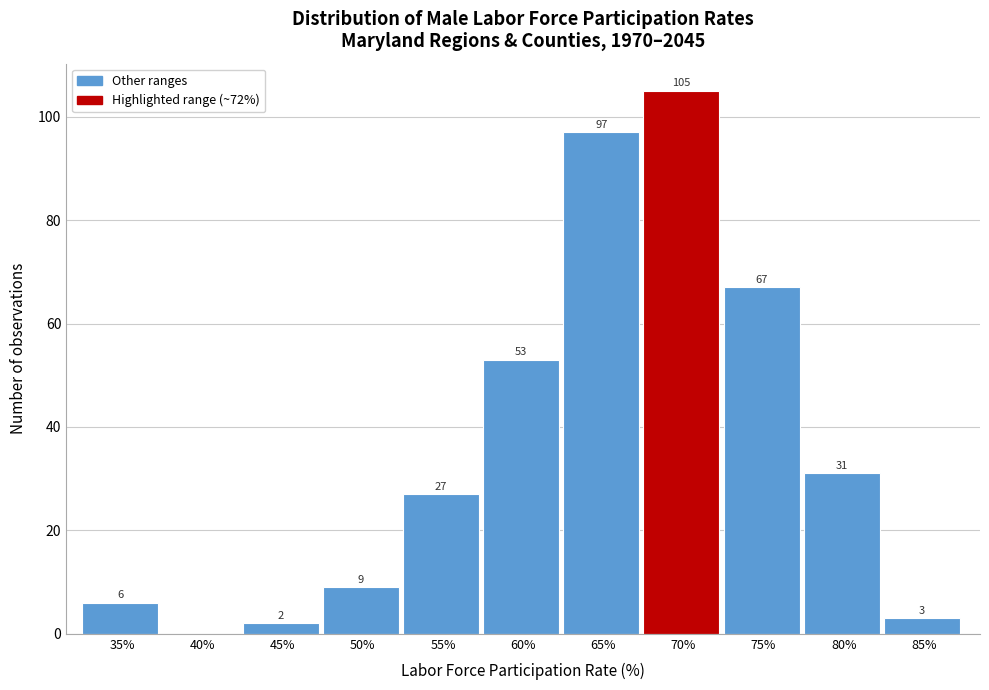

Reading left to right, extract all data points from this chart.

35%=6	40%=0	45%=2	50%=9	55%=27	60%=53	65%=97	70%=105	75%=67	80%=31	85%=3